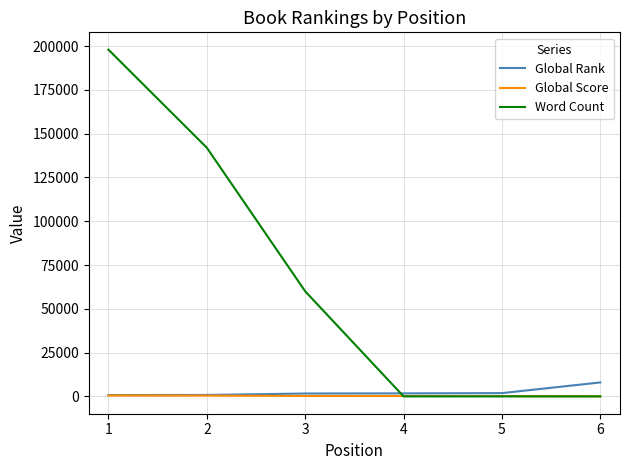

Which series has the largest total across all categories?

Word Count